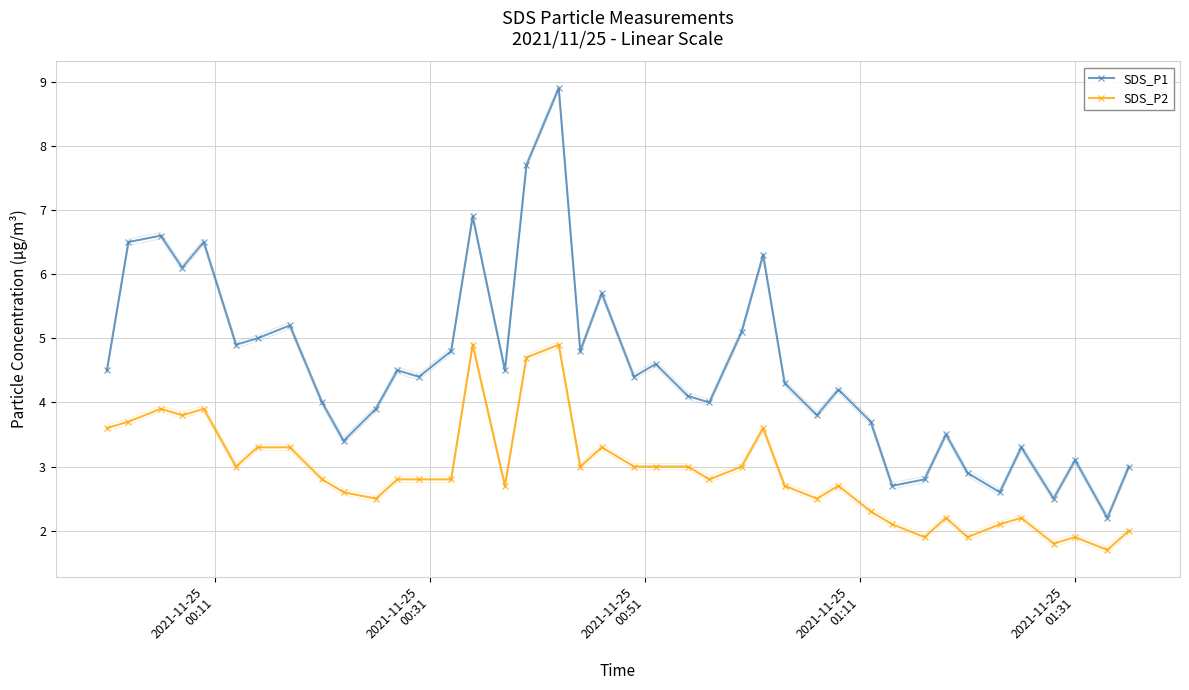

How many data points in SDS_P1 are above 4?

24